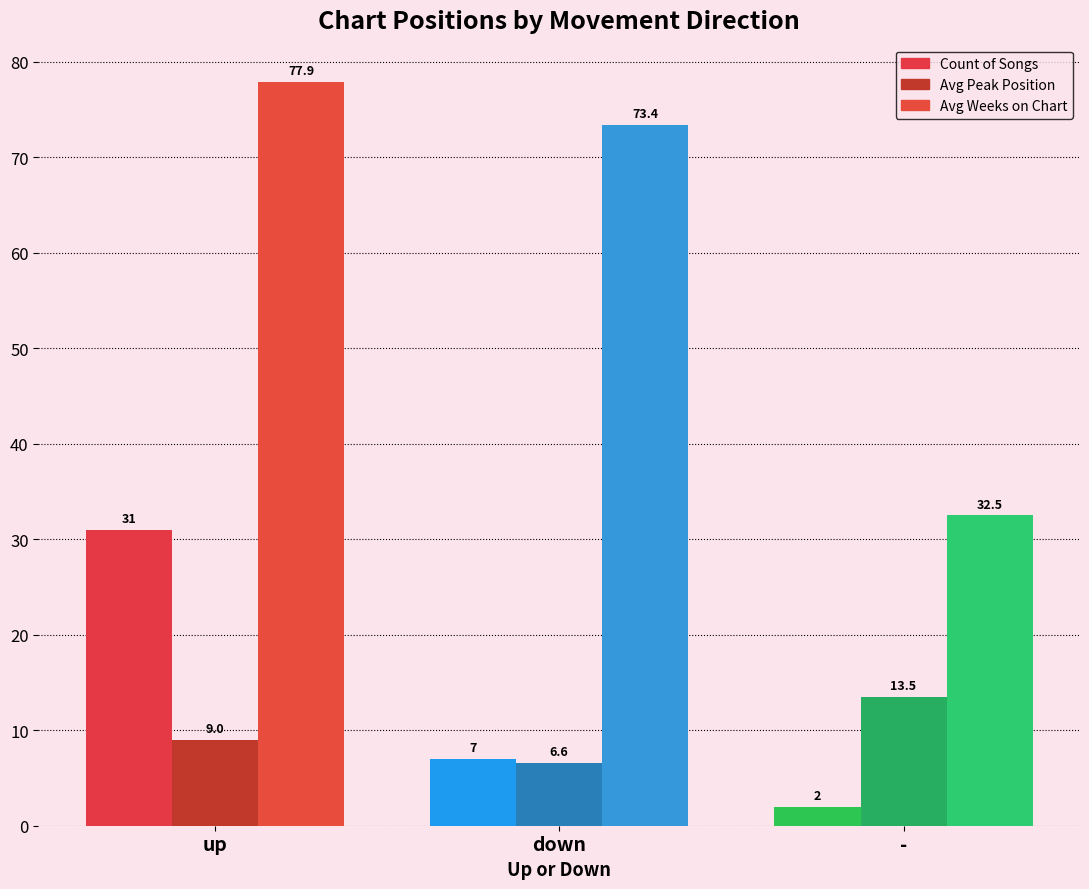

Is the value of Avg Peak Position at - greater than the value of Count of Songs at down?

Yes